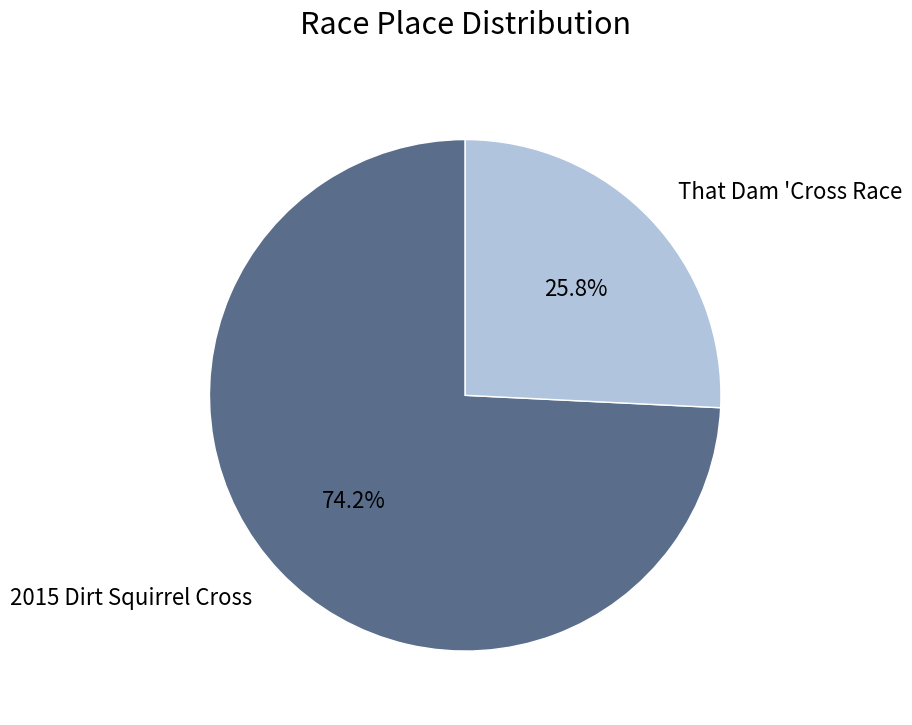

How many slices are in this pie chart?

2